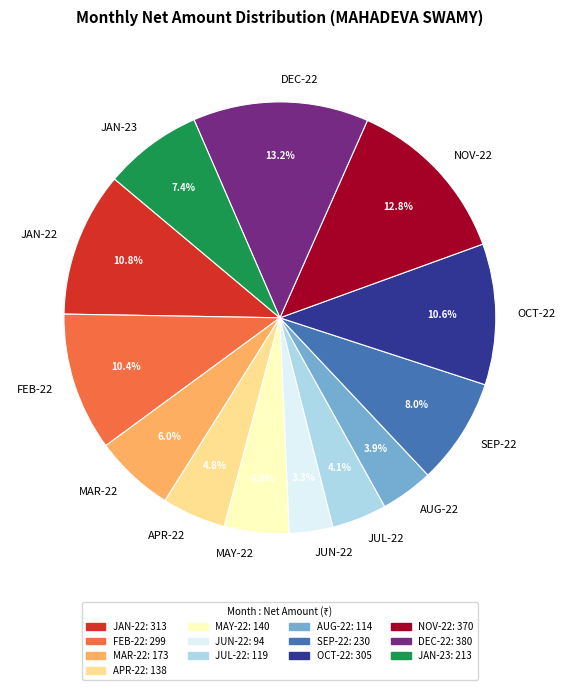

To the nearest percent, what portion does NOV-22 represent?

13%